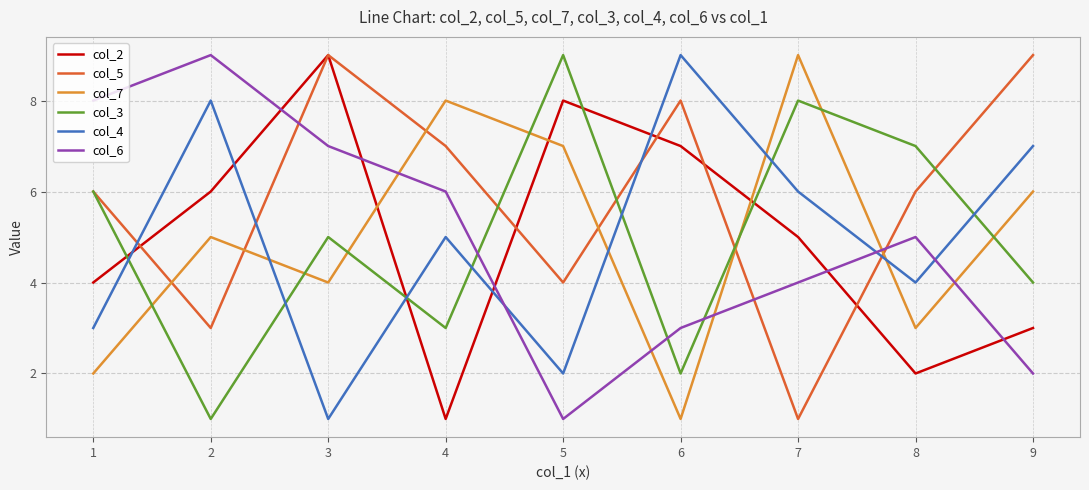

The value of col_6 at 1 is 4. True or false?

False